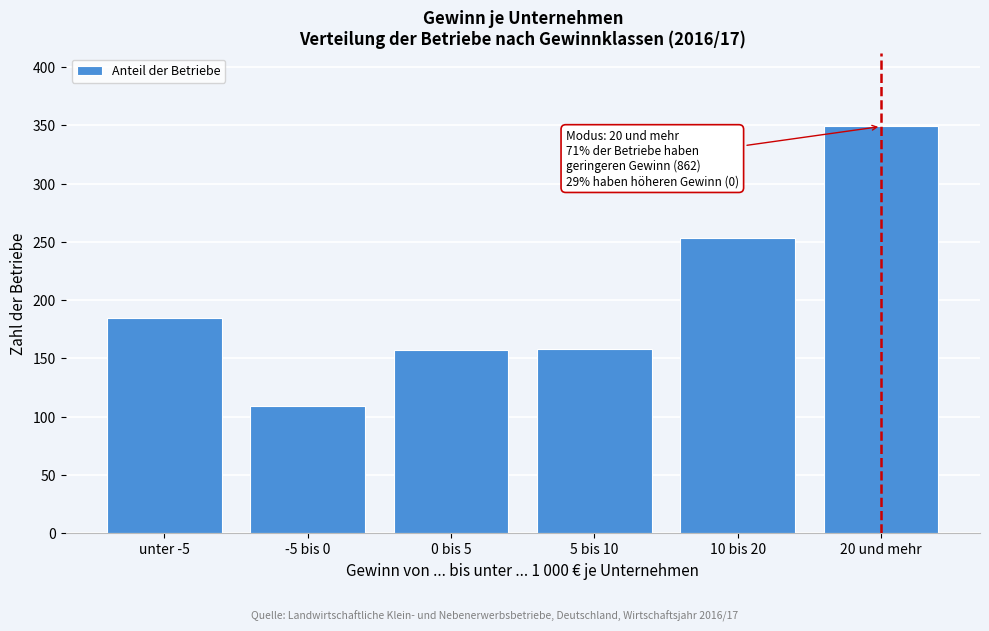

What is the minimum value shown in the chart?

109